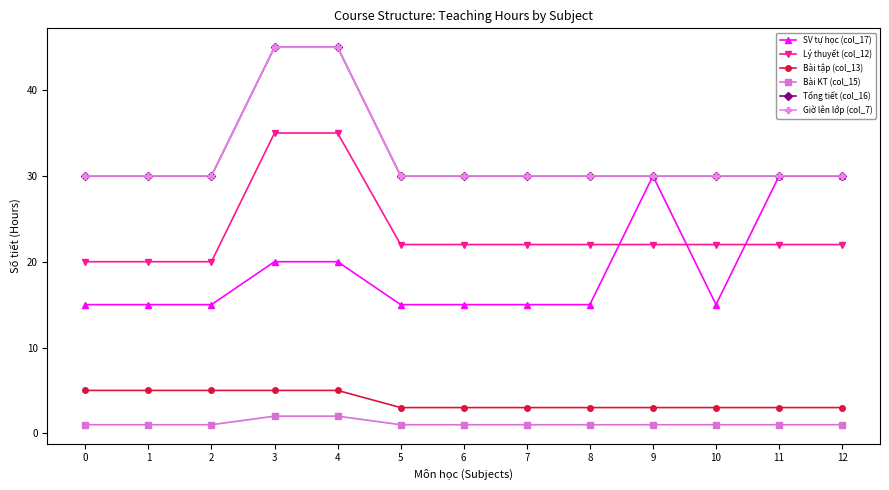

Reading right to left, transcribe all the data shown in this chart.

SV tự học (col_17): 30	30	15	30	15	15	15	15	20	20	15	15	15
Lý thuyết (col_12): 22	22	22	22	22	22	22	22	35	35	20	20	20
Bài tập (col_13): 3	3	3	3	3	3	3	3	5	5	5	5	5
Bài KT (col_15): 1	1	1	1	1	1	1	1	2	2	1	1	1
Tổng tiết (col_16): 30	30	30	30	30	30	30	30	45	45	30	30	30
Giờ lên lớp (col_7): 30	30	30	30	30	30	30	30	45	45	30	30	30